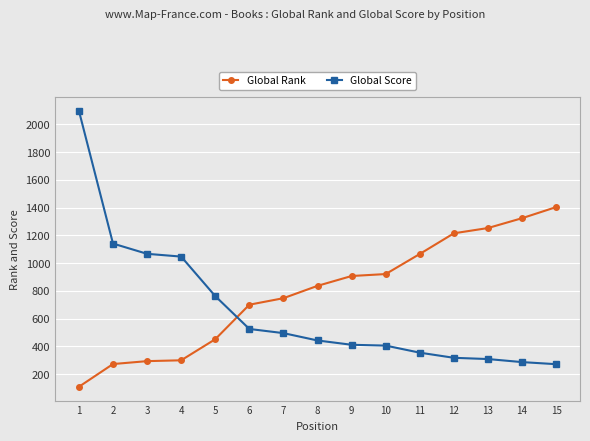

At 14, list the series in order from smallest to largest.

Global Score, Global Rank